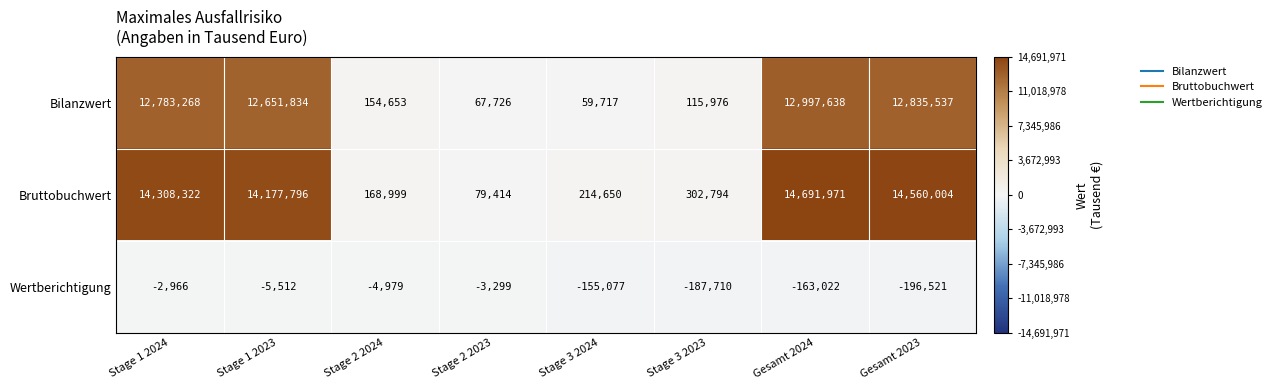

Rank the series at Stage 1 2024 from lowest to highest value.

Wertberichtigung, Bilanzwert, Bruttobuchwert